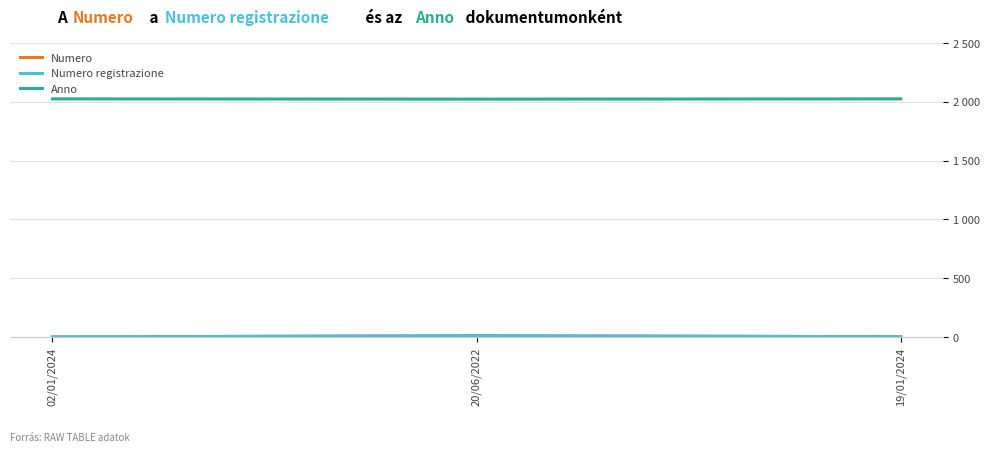

Is this an area chart (filled region under the line)?

No